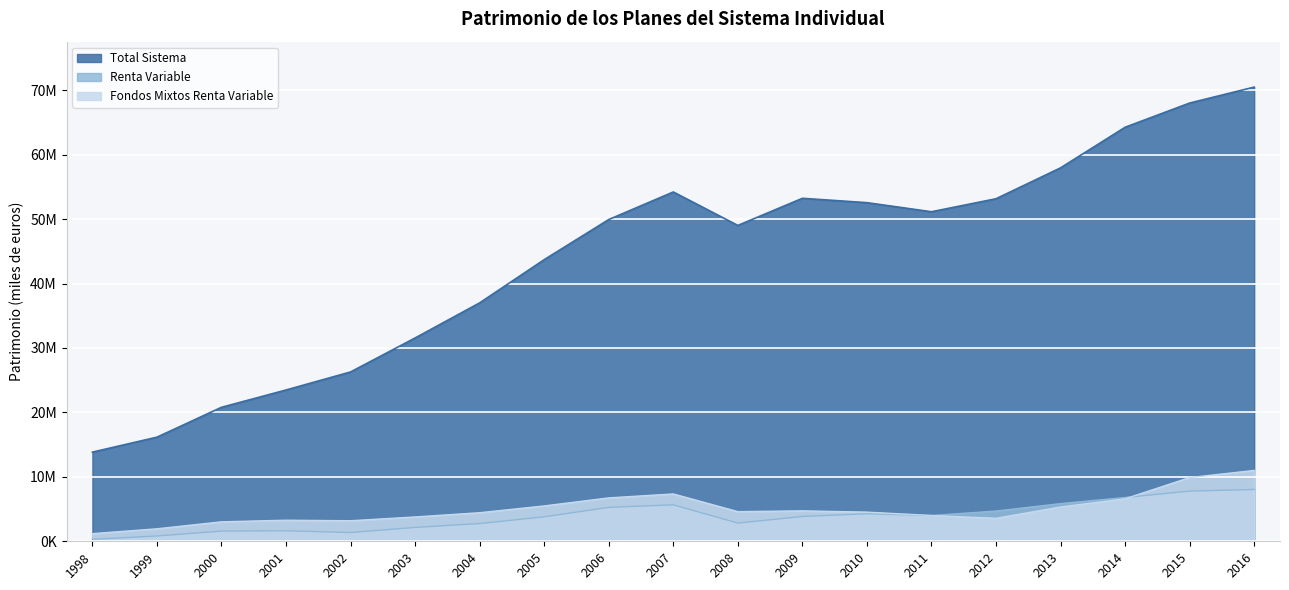

Does the chart display data point markers on the line(s)?

No